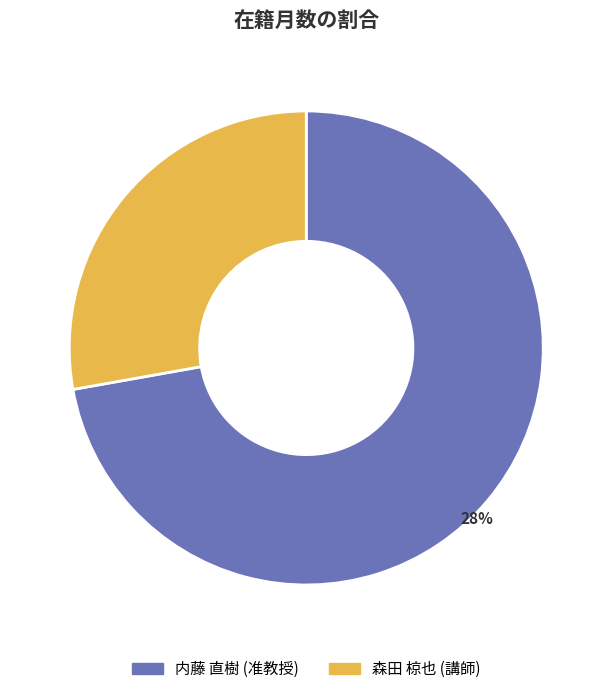

Approximately how many times larger is the value at 内藤 直樹 (准教授) compared to 森田 椋也 (講師)?

2.6